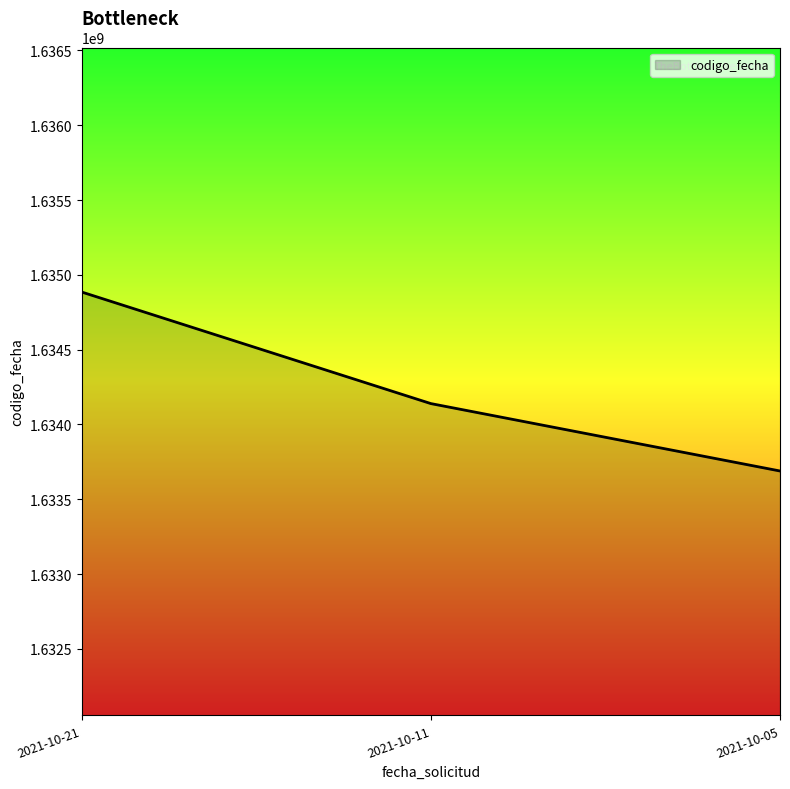

How many values are below 1634139264?

1